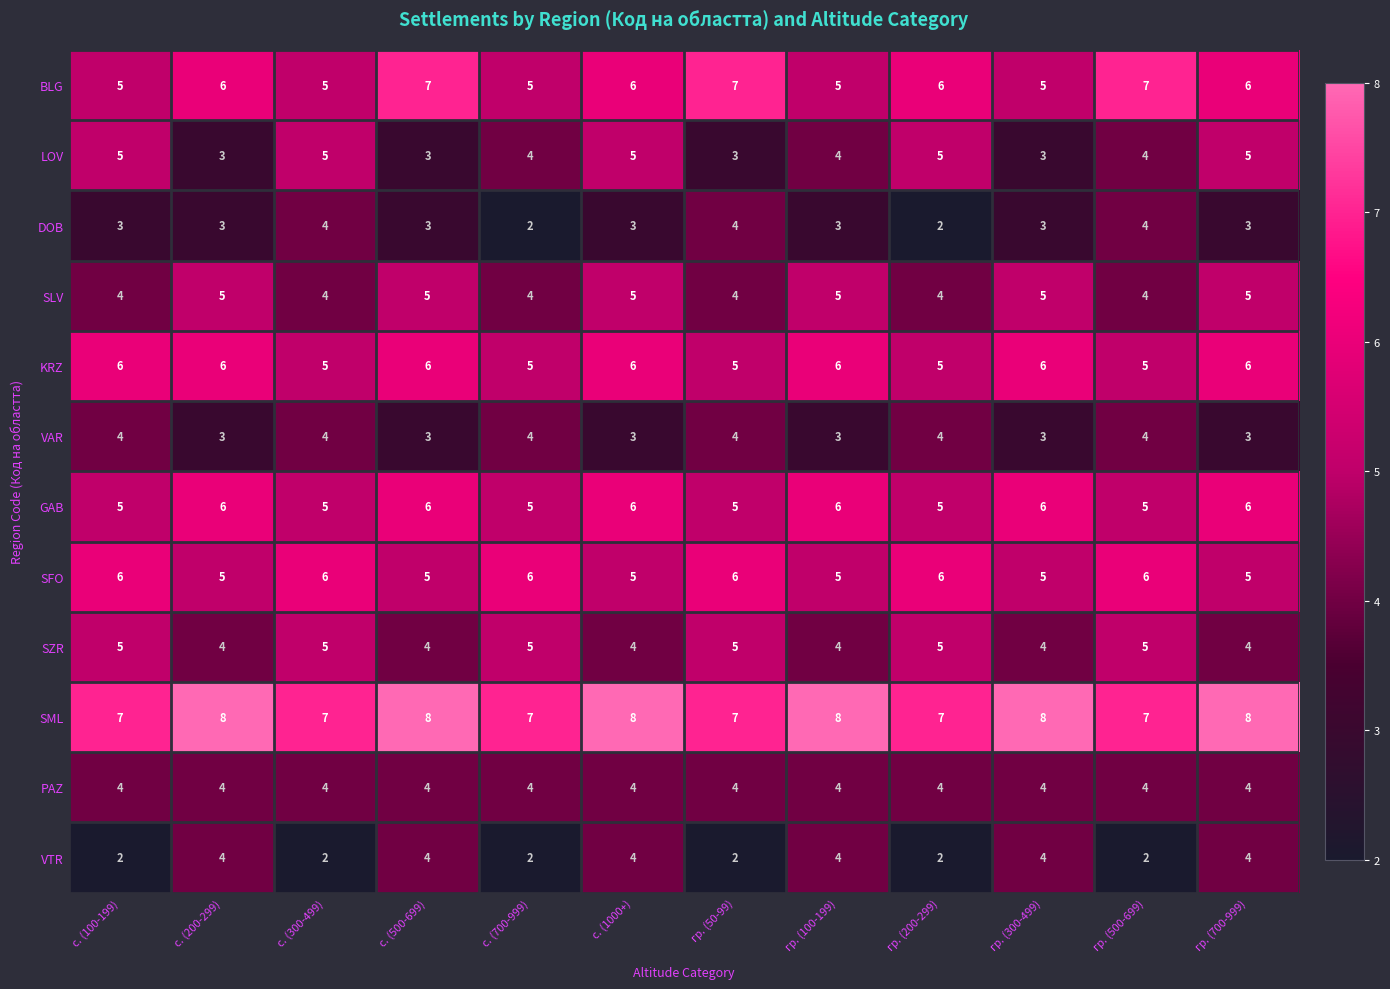

Which series has the largest total across all categories?

SML